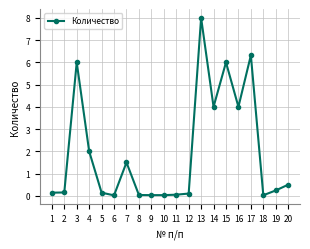

What is the difference between the second highest and second lowest values?

6.3